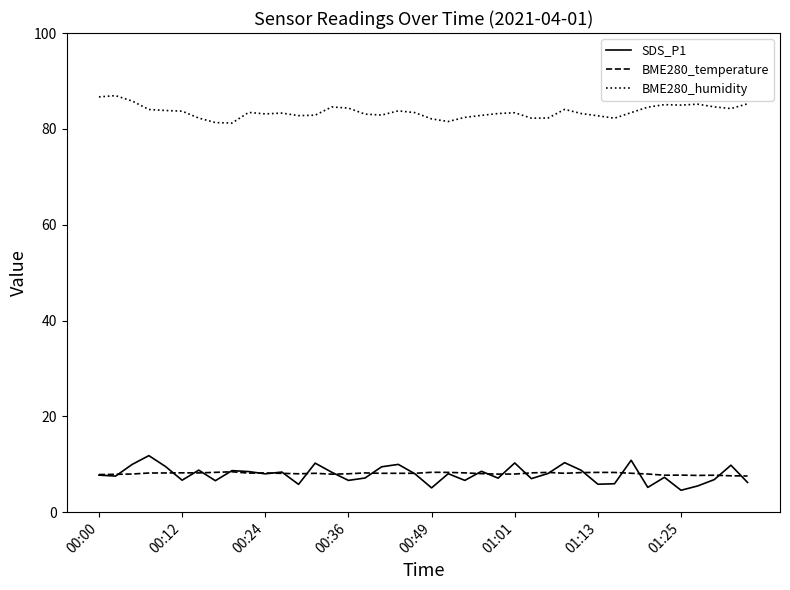

Which series has the widest spread of values?

SDS_P1